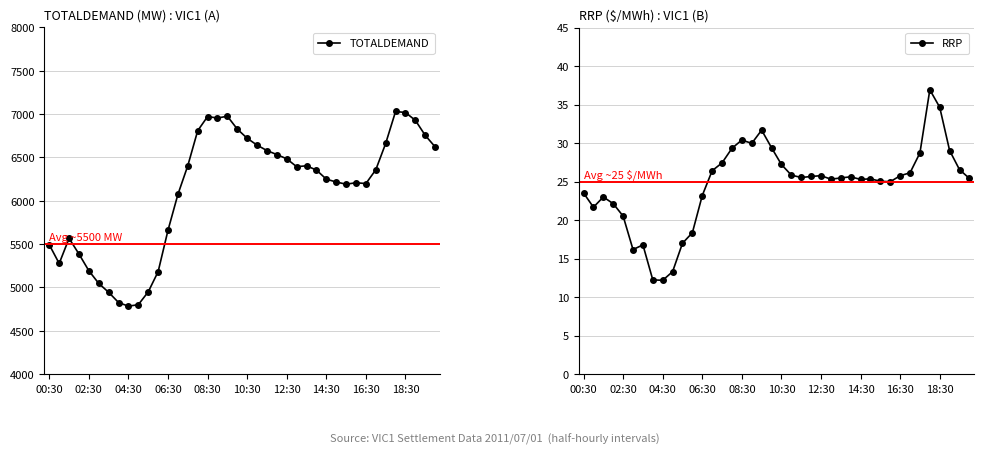

The RRP series shows 19.7 at 08:30. True or false?

False